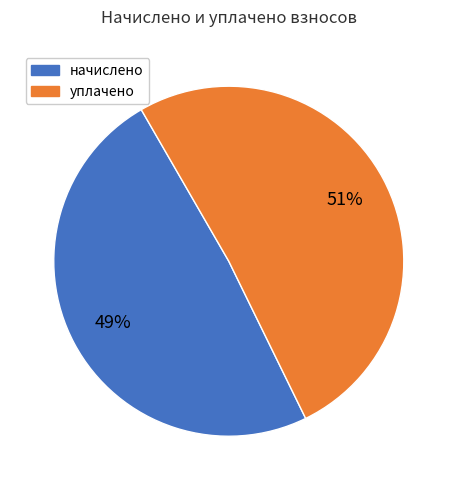

To the nearest percent, what is the average slice percentage?

50%